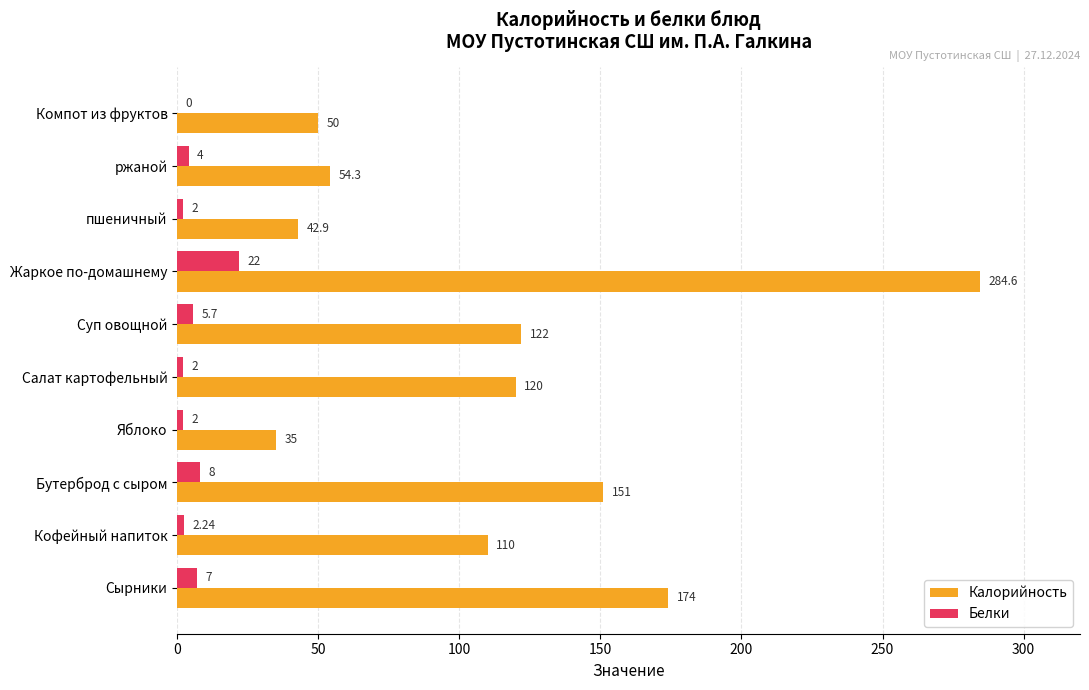

Which series has the largest total across all categories?

Калорийность